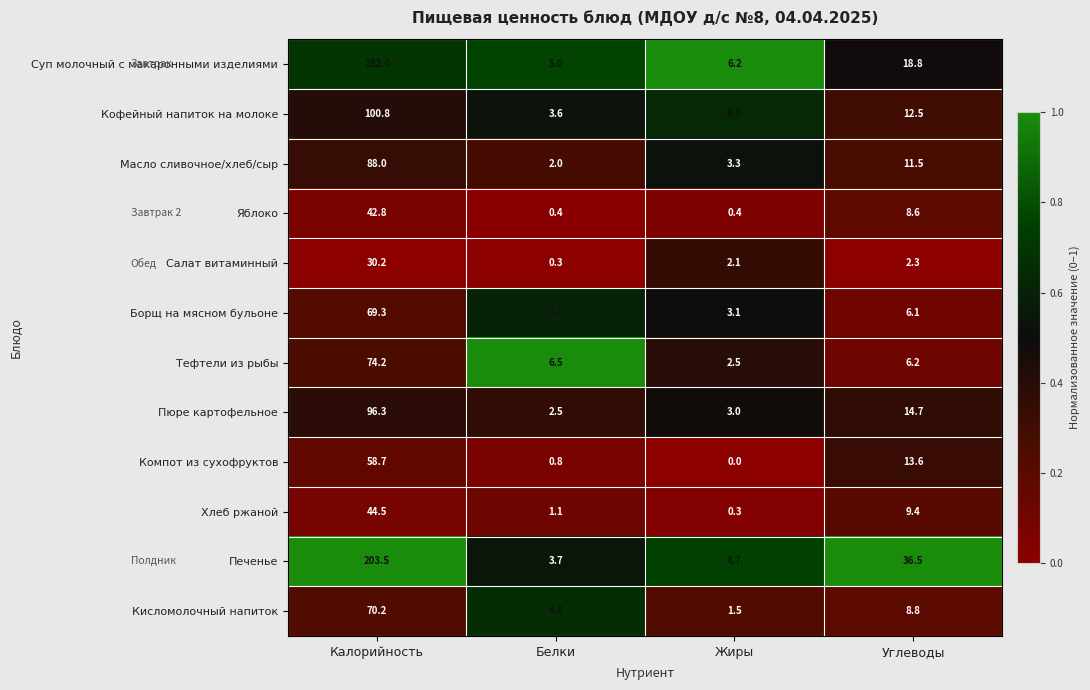

What is the greatest value displayed?

203.5